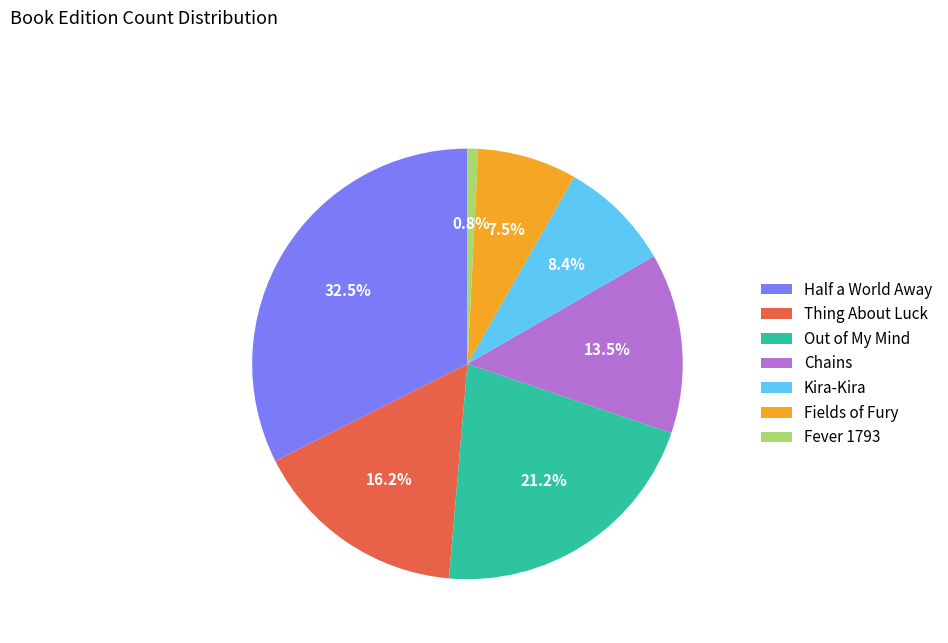

What is the largest slice in the pie chart?

Half a World Away